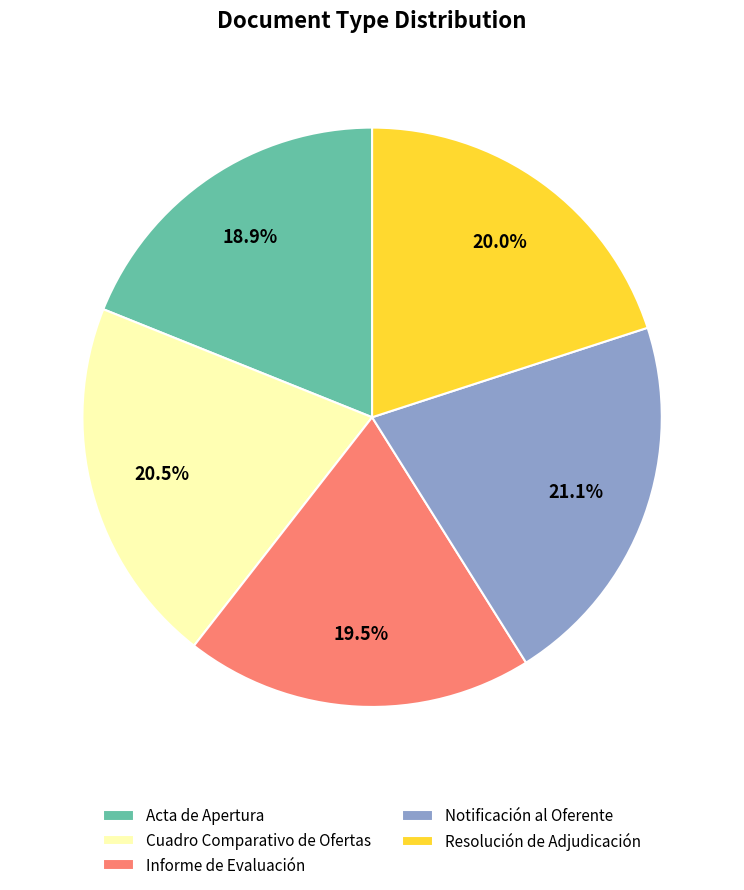

How much of the chart is everything except Resolución de Adjudicación?

80.0%